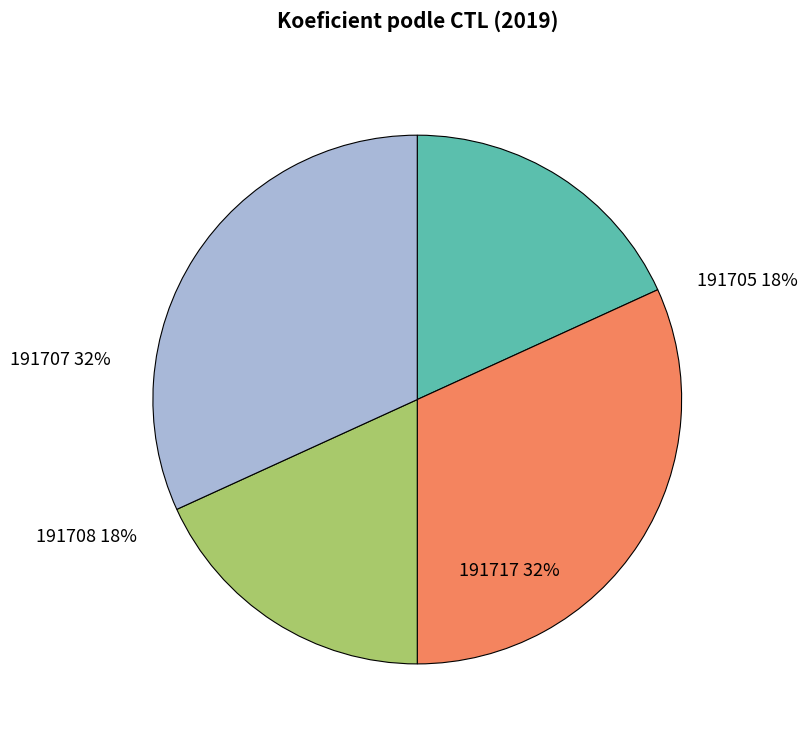

What percentage is NOT represented by 191717?

68.2%